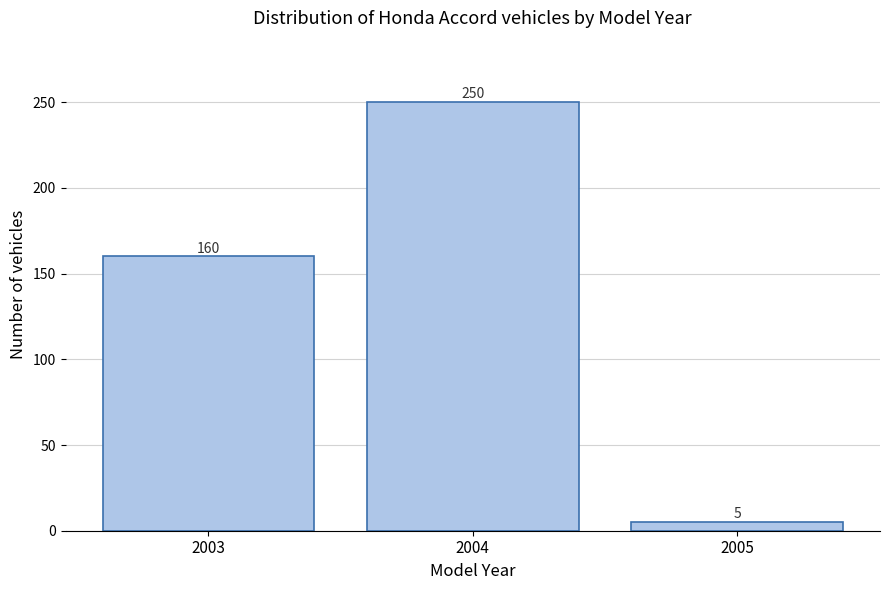

Reading left to right, extract all data points from this chart.

160	250	5